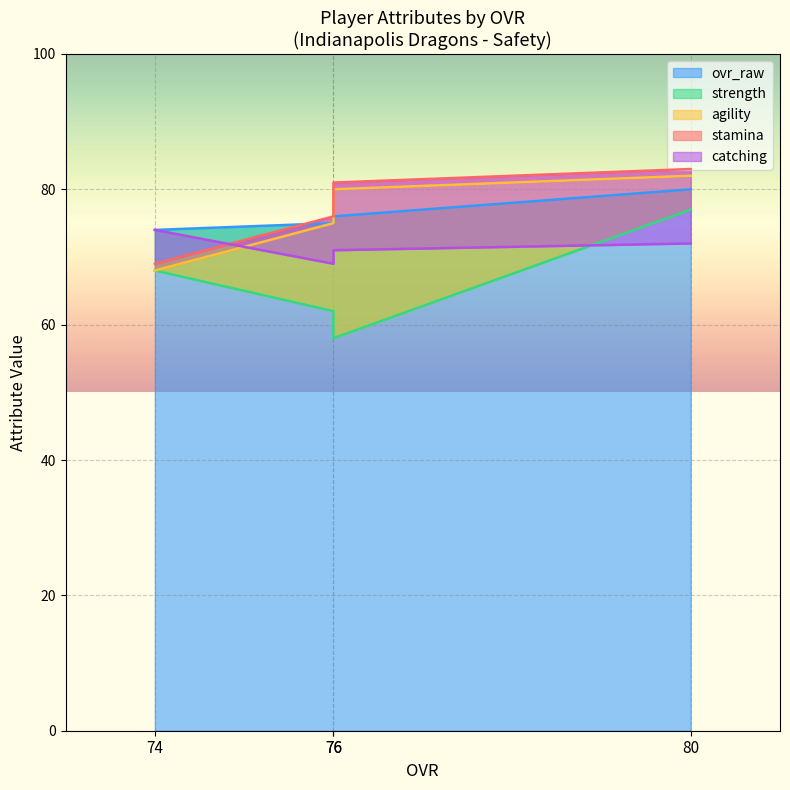

At which category is the sum across all series the highest?

80